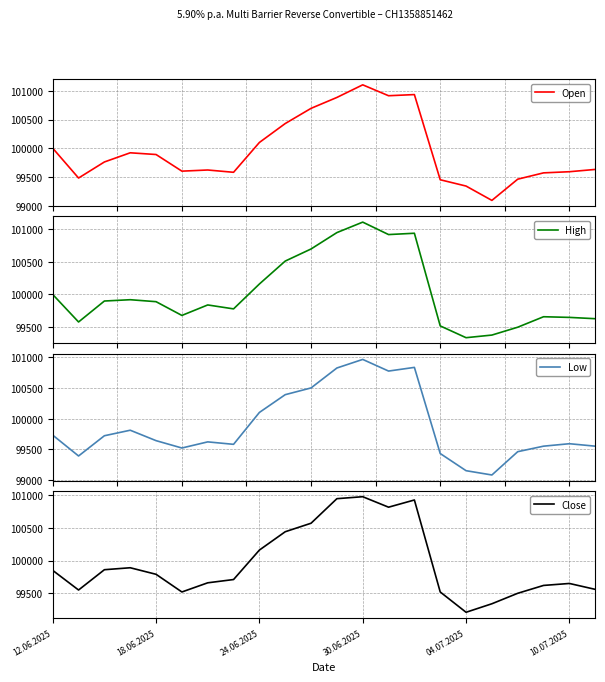

Between 15 and 19, which series saw the biggest shift?

High